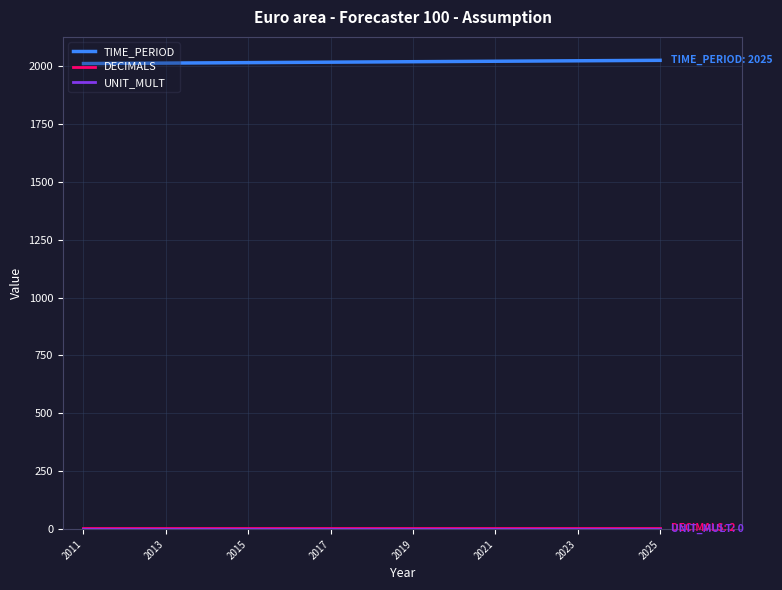

Count the number of categories in the chart.

15